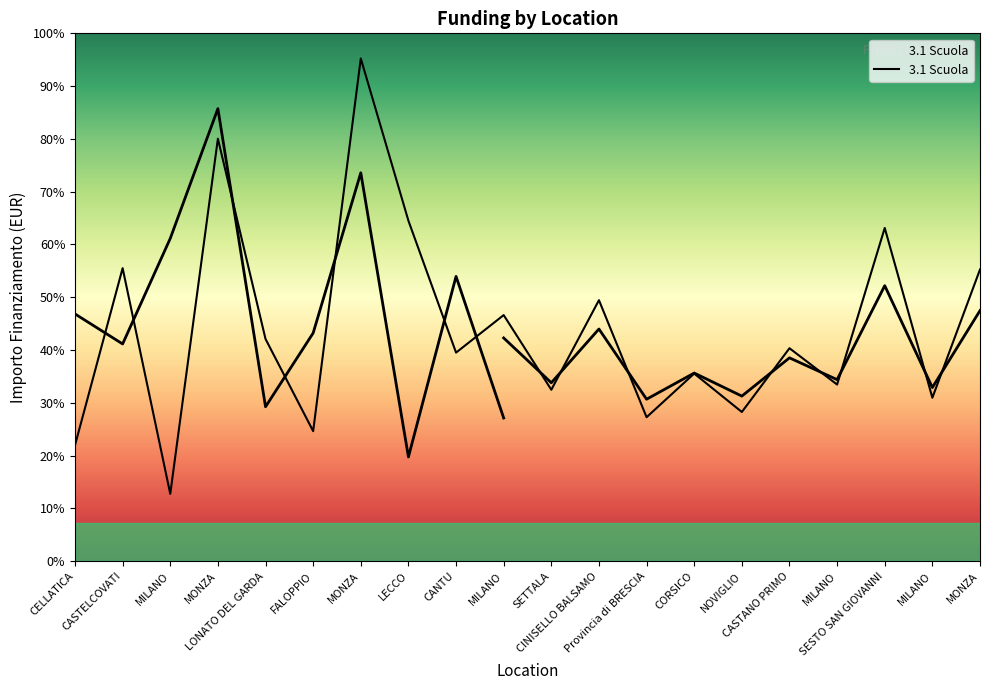

What is the label of the 4th point from the right?

MILANO